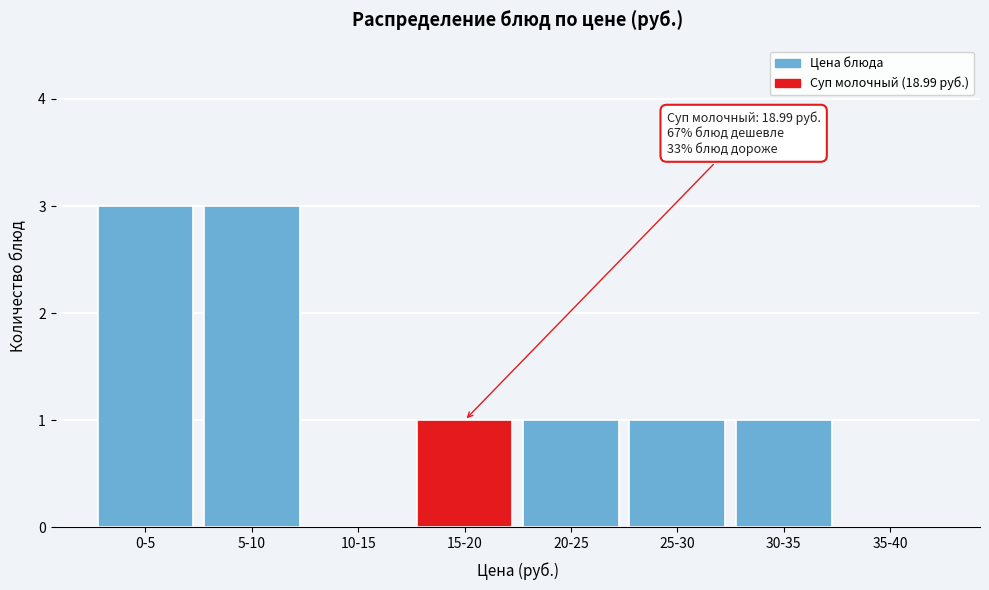

Reading left to right, transcribe all the data shown in this chart.

0-5=3	5-10=3	10-15=0	15-20=1	20-25=1	25-30=1	30-35=1	35-40=0